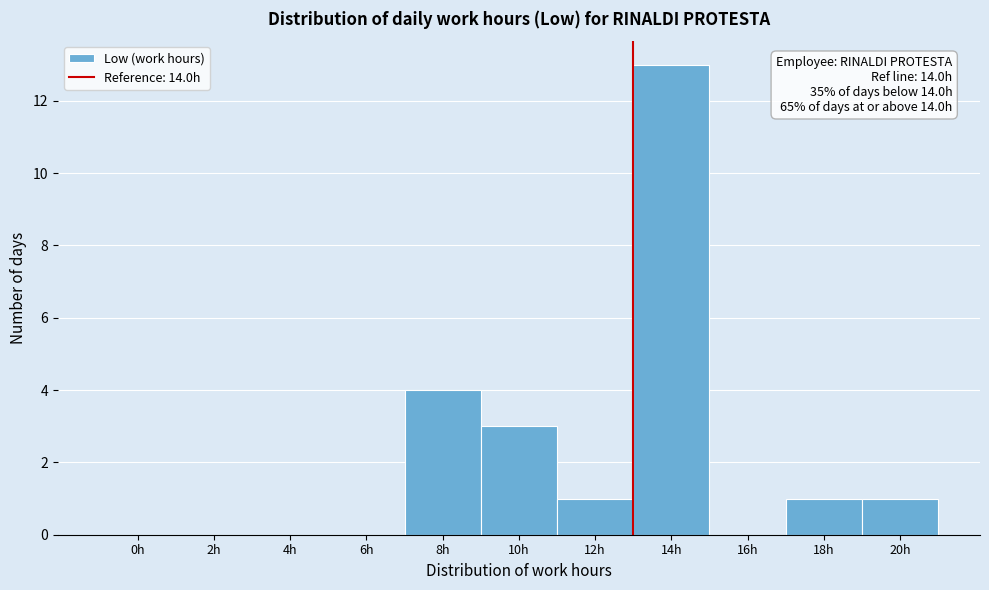

Reading left to right, list all the values displayed in this chart.

0h=0	2h=0	4h=0	6h=0	8h=4	10h=3	12h=1	14h=13	16h=0	18h=1	20h=1